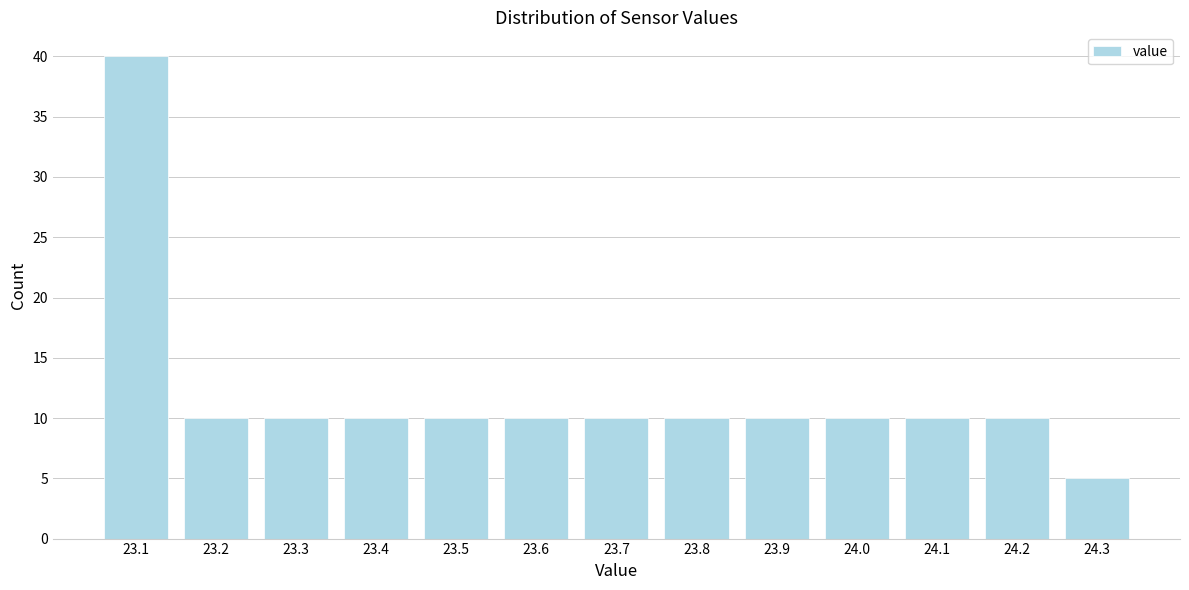

Reading left to right, what are all the values shown in this chart?

40	10	10	10	10	10	10	10	10	10	10	10	5